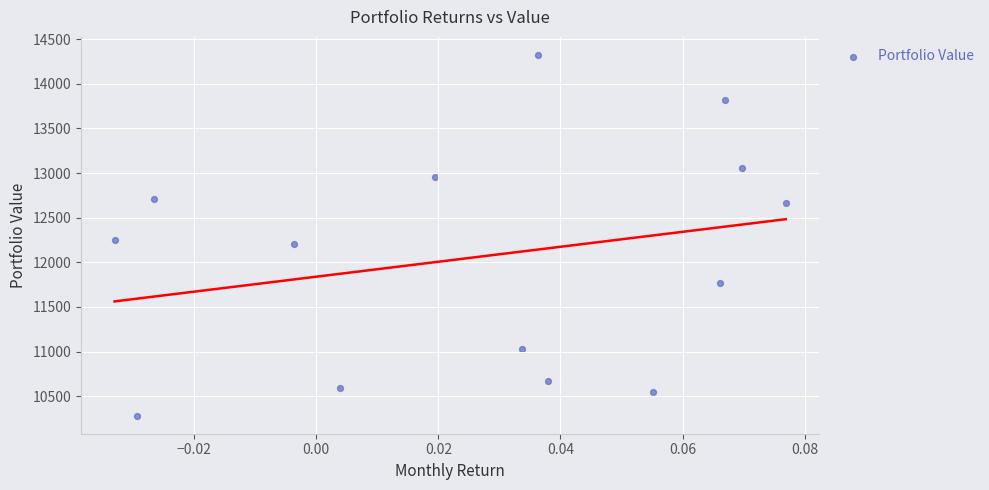

What is the range of Y values (max minus min)?

4040.9